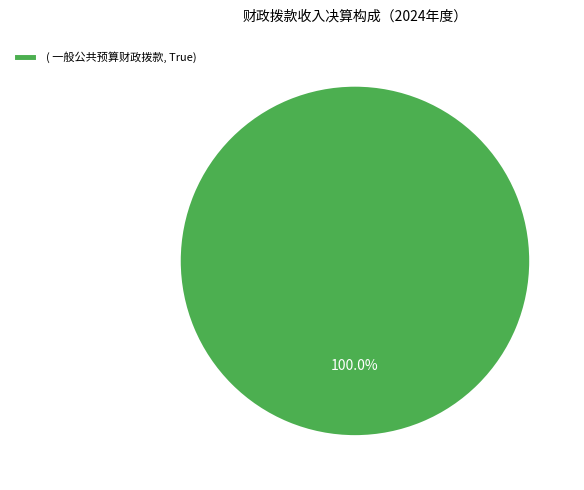

What is the majority slice?

( 一般公共预算财政拨款, True)